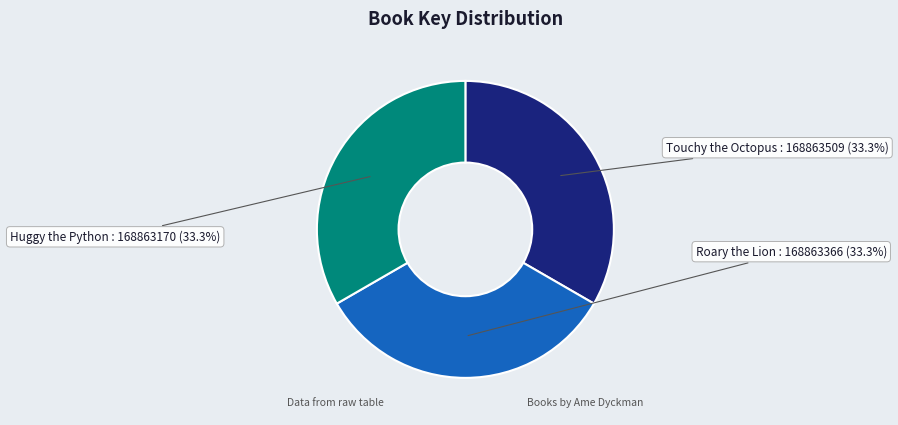

What is the ratio of the value at Roary the Lion to the value at Huggy the Python?

1.0